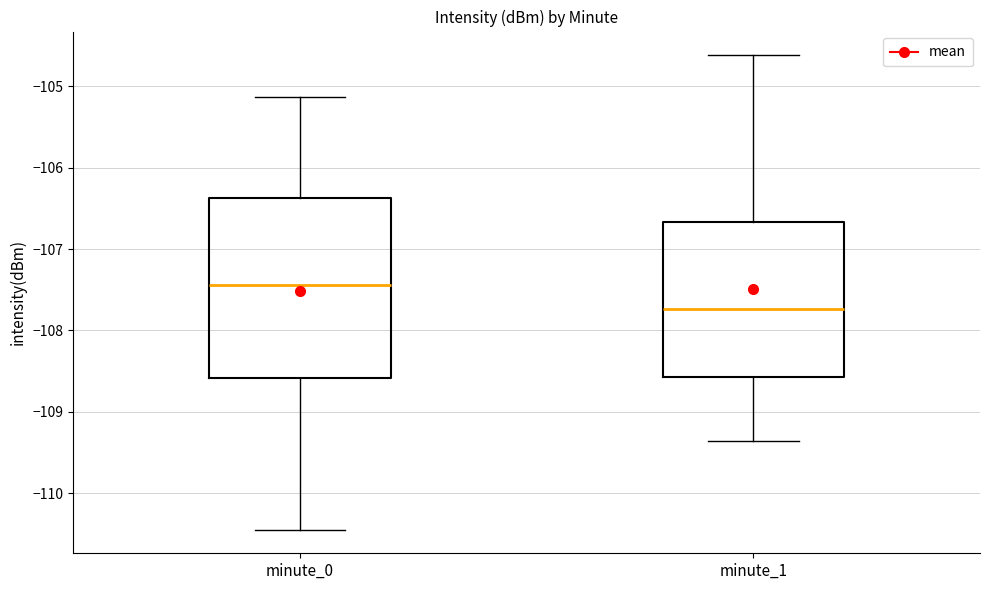

Reading left to right, transcribe this box plot: for each box, give where its median line is, the range the box spans, and where its two whiskers end, as read against the y-axis. The values are not printed on the chart, so give them approximately, as read against the axis.

minute_0: median -107.4, box -108.6 to -106.4, whiskers -110.4 to -105.1
minute_1: median -107.7, box -108.6 to -106.7, whiskers -109.4 to -104.6